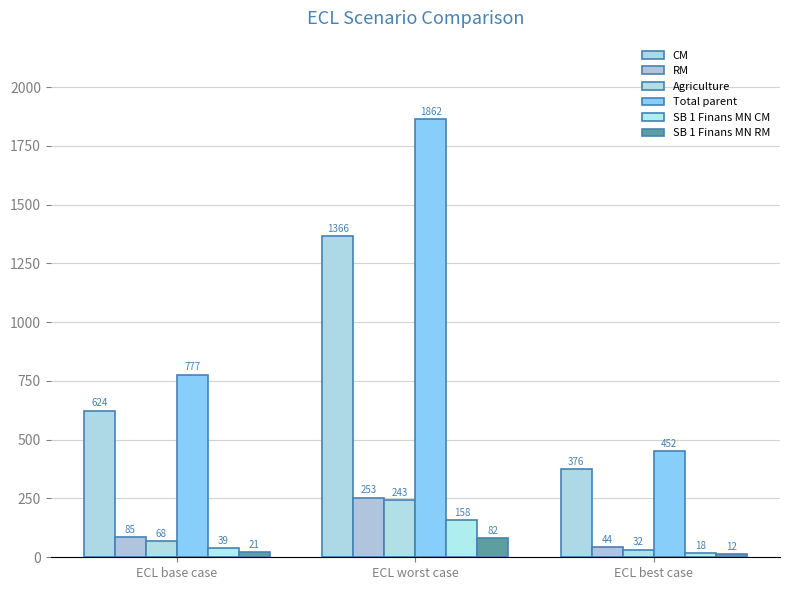

At ECL worst case, list the series in order from largest to smallest.

Total parent, CM, RM, Agriculture, SB 1 Finans MN CM, SB 1 Finans MN RM